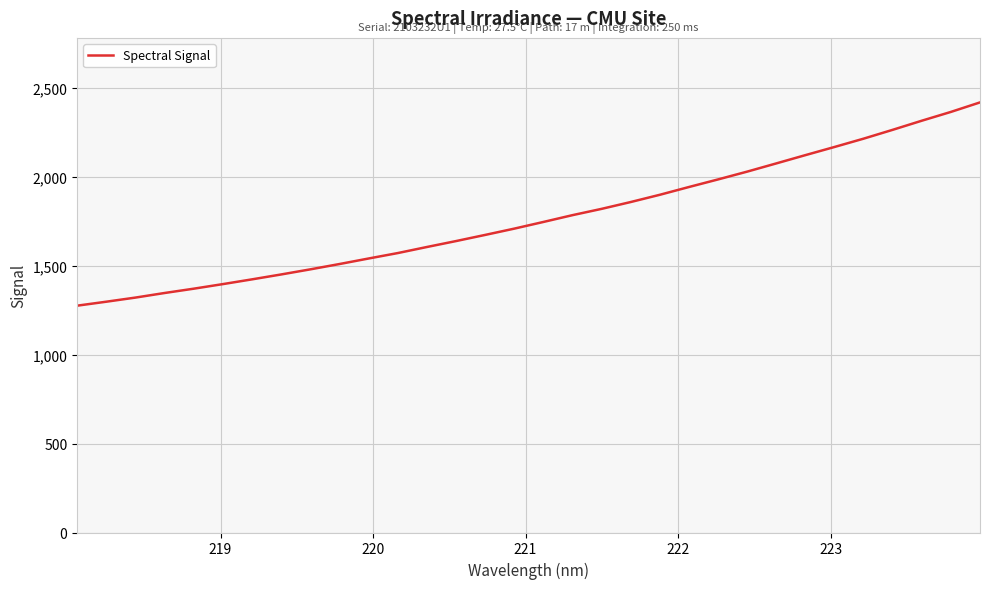

How many values are below 1746?

16